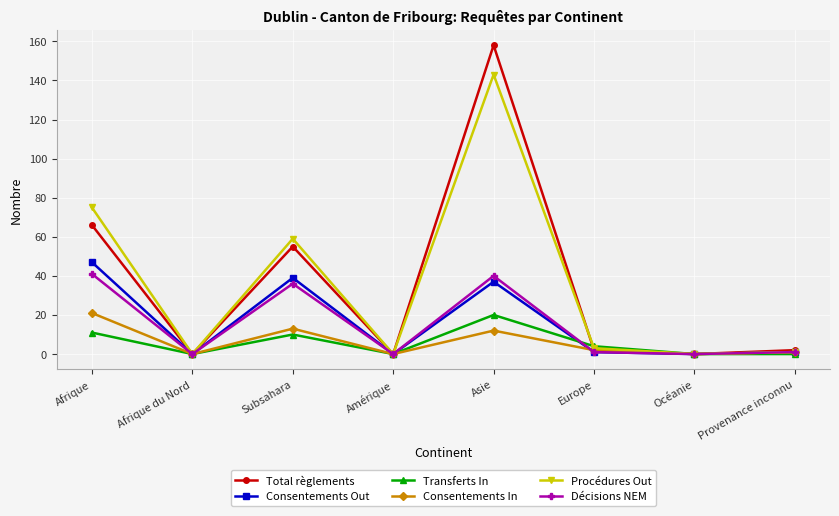

What is the difference between the maximum and minimum values in the Consentements In series?

21